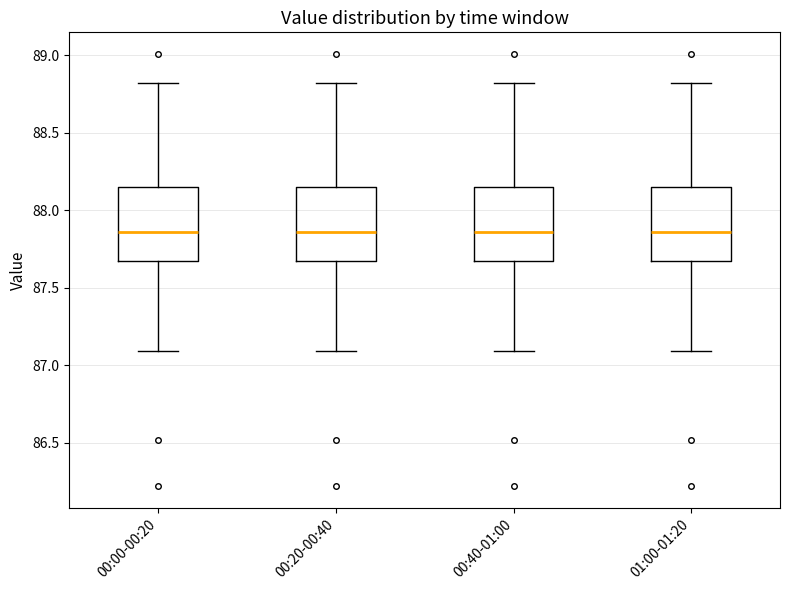

Reading left to right, transcribe this box plot: for each box, give where its median line is, the range the box spans, and where its two whiskers end, as read against the y-axis. The values are not printed on the chart, so give them approximately, as read against the axis.

00:00-00:20: median 87.85, box 87.65 to 88.15, whiskers 87.10 to 88.80
00:20-00:40: median 87.85, box 87.65 to 88.15, whiskers 87.10 to 88.80
00:40-01:00: median 87.85, box 87.65 to 88.15, whiskers 87.10 to 88.80
01:00-01:20: median 87.85, box 87.65 to 88.15, whiskers 87.10 to 88.80